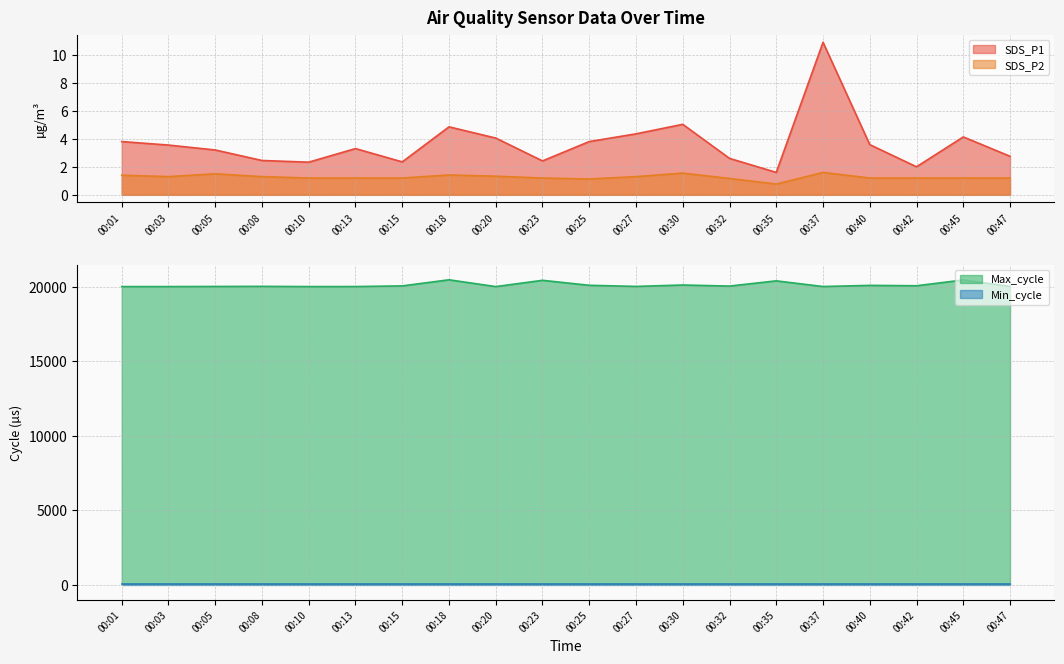

In SDS_P1, how many points are lower than both neighbors (excluding endpoints)?

5